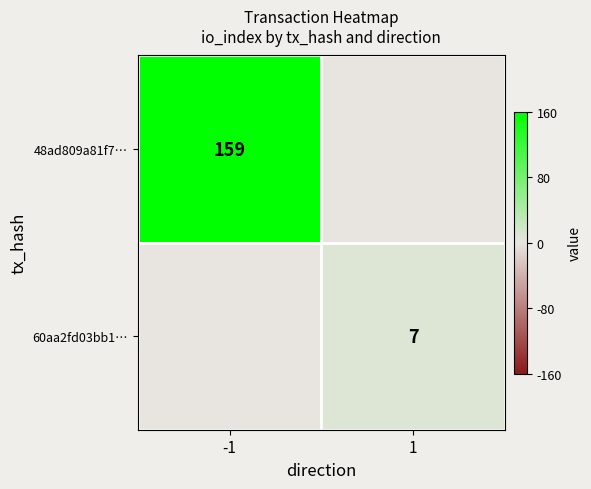

Which category has the lowest value across all series?

1